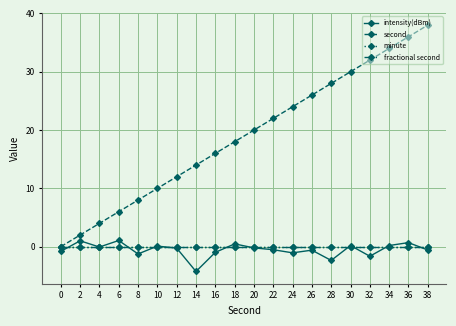

True or false: fractional second and minute cross at least once.

False